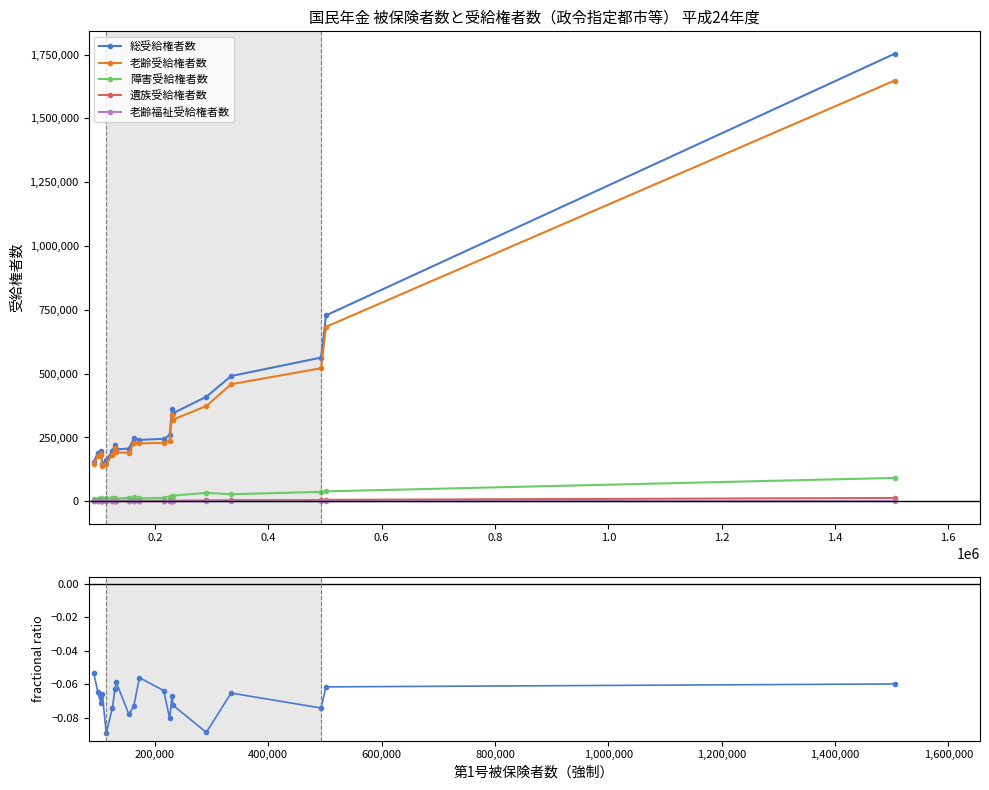

True or false: 遺族受給権者数 has more than 0 interior local peaks.

True